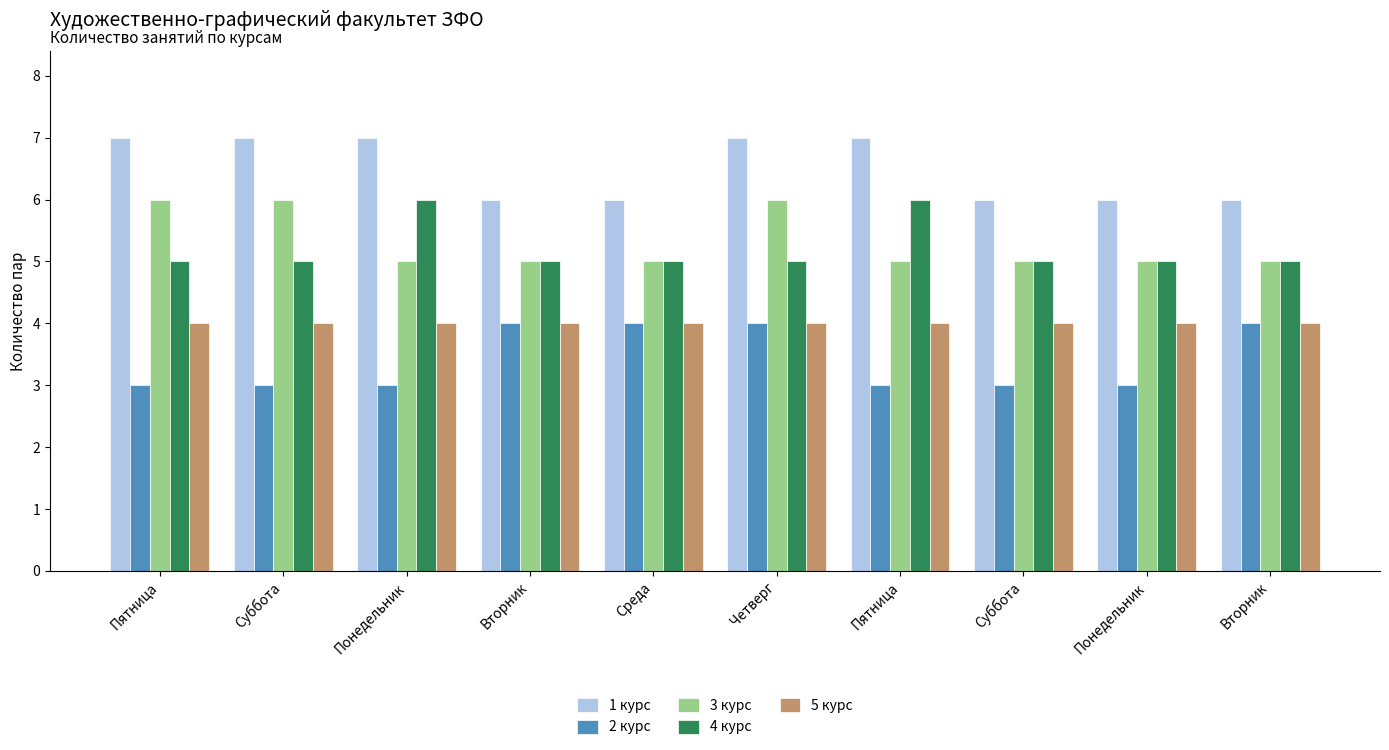

How many bars are there in each group?

5